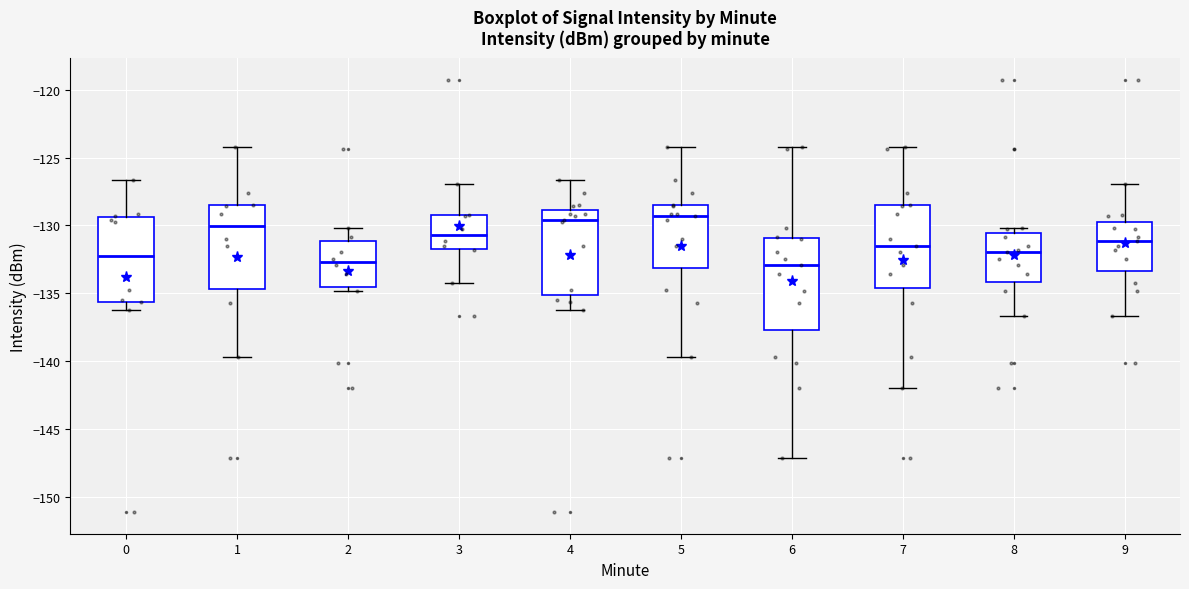

Where does the lower whisker of the box at x = 4 end on the y-axis? The values are not printed on the chart, so give them approximately, as read against the axis.

-136.5